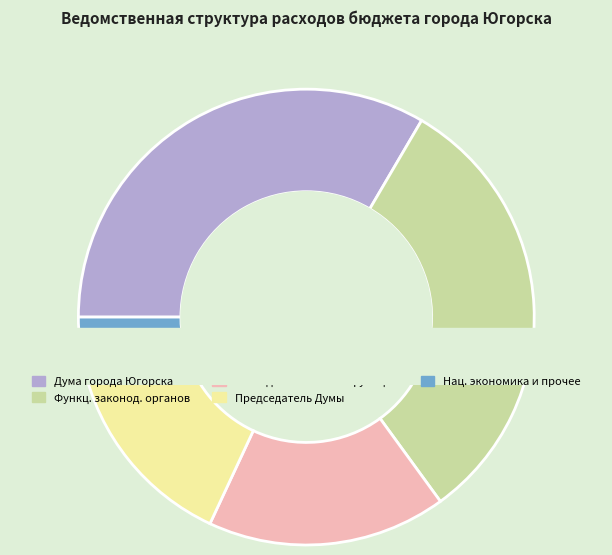

Is it true that Расходы на обеспечение функций органов is 2% of the pie?

False